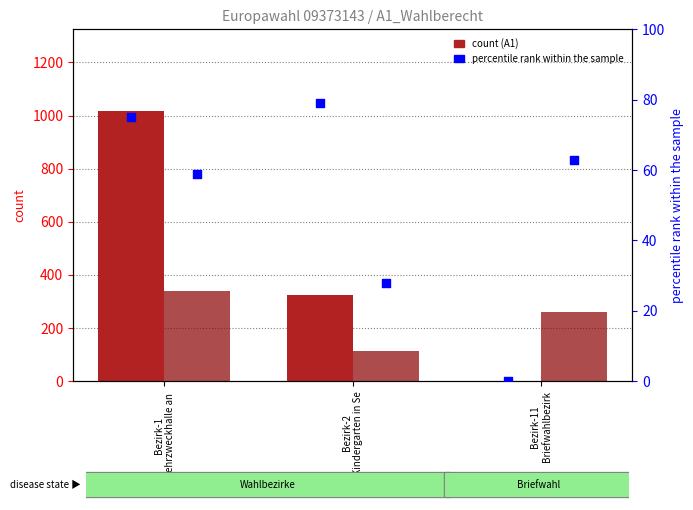

Which series contains the highest Y value?

A1 (Wahlberechtigte)